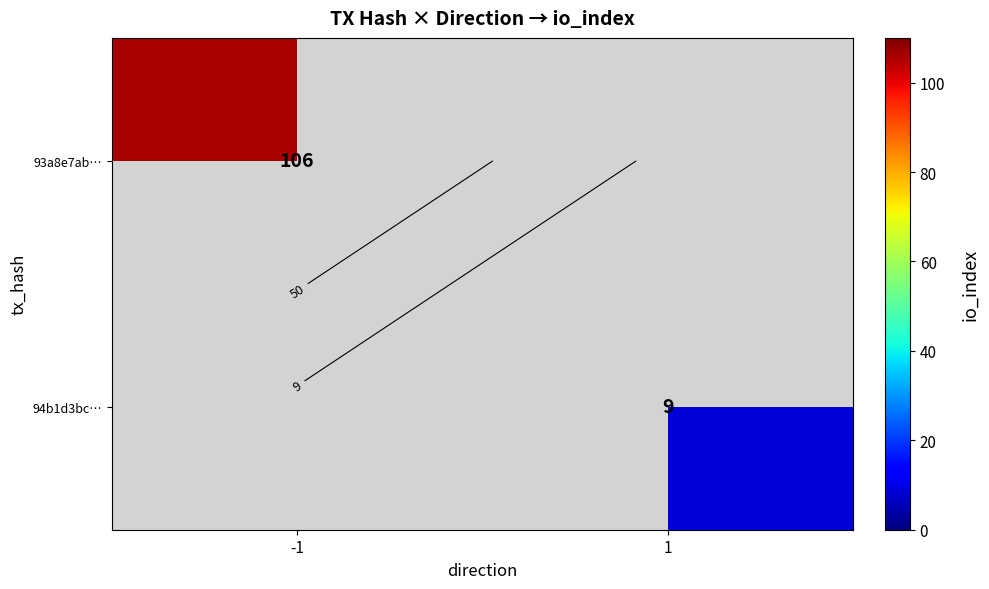

List the labels in order of 94b1d3bc… value, smallest first.

-1, 1